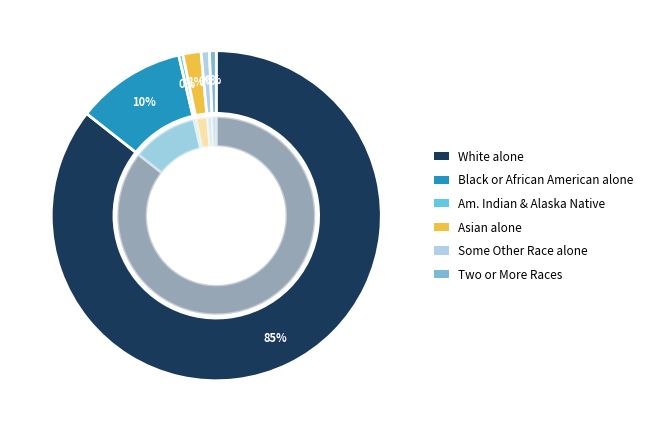

Which slice represents more than half of the pie?

White alone